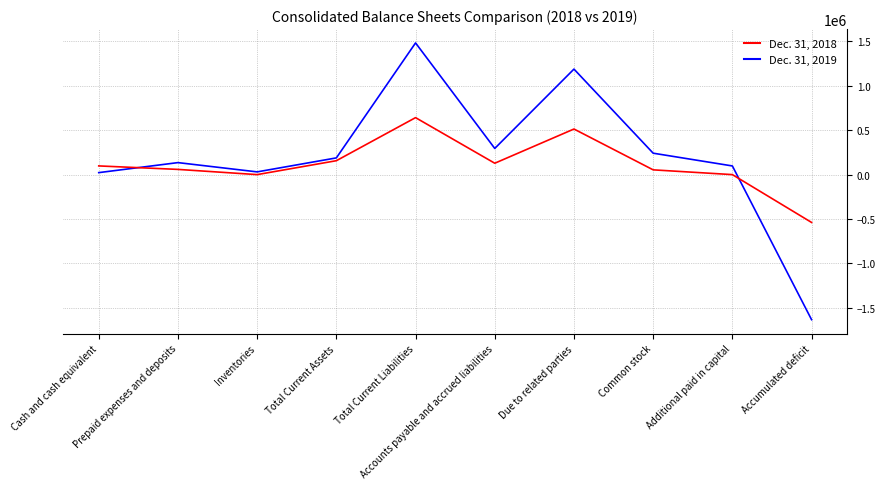

After their last crossing, which series has the higher values: Dec. 31, 2018 or Dec. 31, 2019?

Dec. 31, 2018